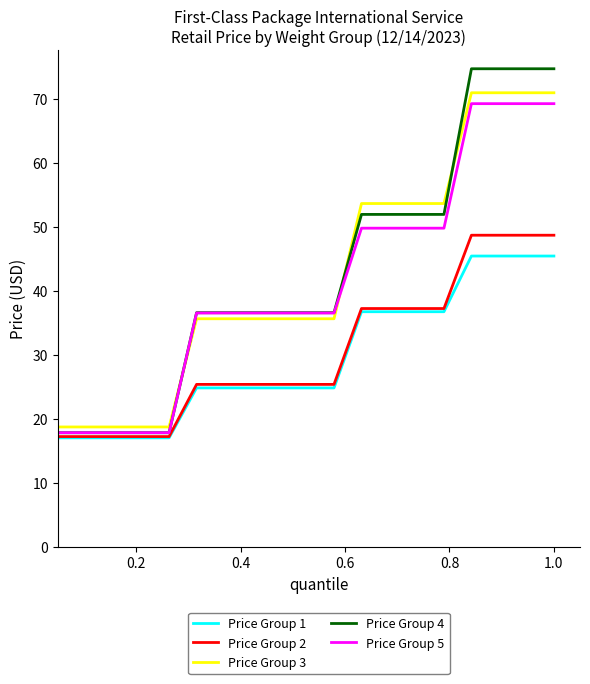

Which series has the widest spread of values?

Price Group 4